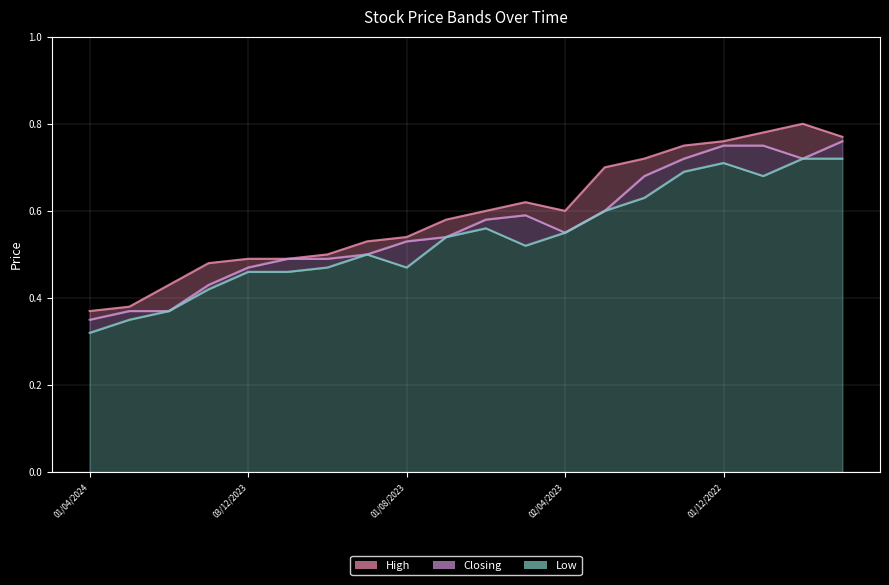

What is the difference between the maximum and second lowest values in the Closing series?

0.4